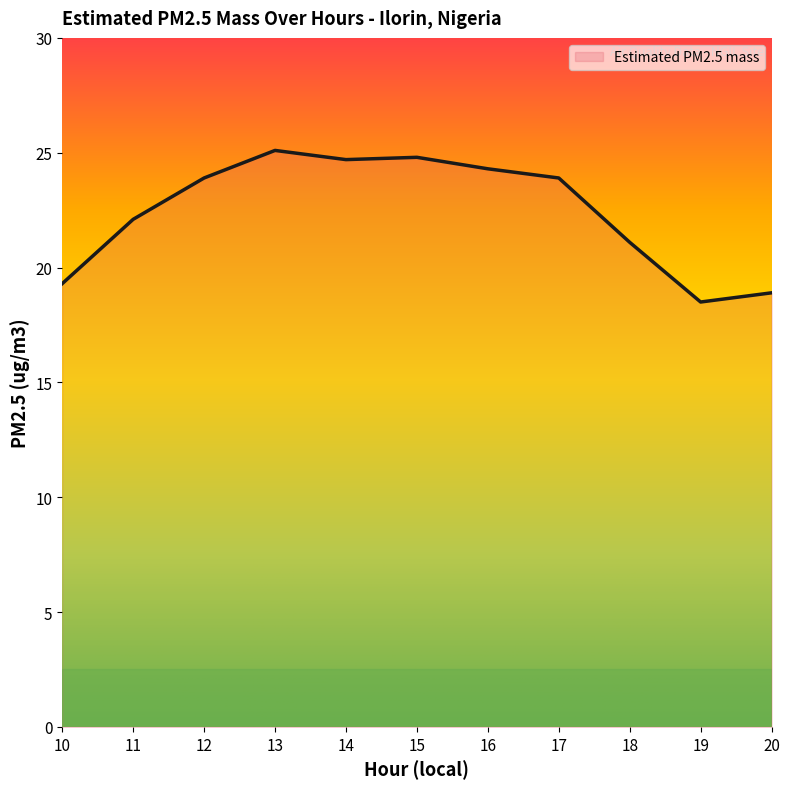

What is the difference between the maximum and minimum values?

6.6